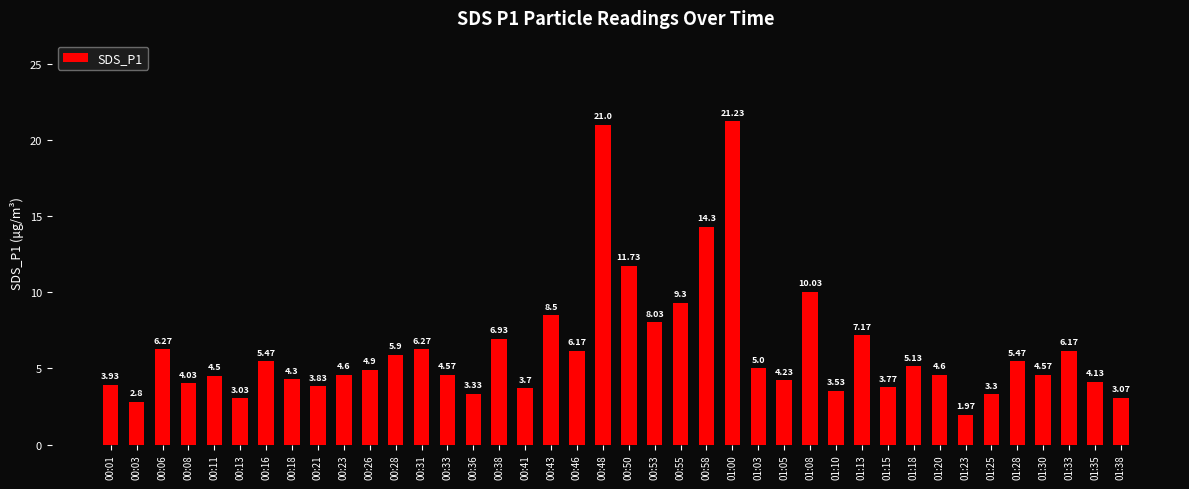

Are the bars horizontal?

No